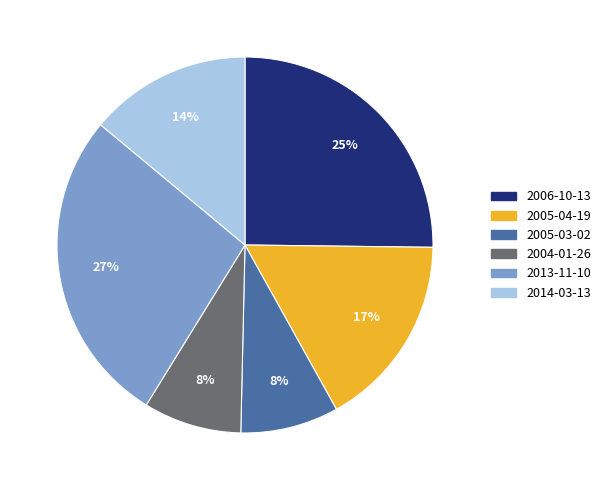

To the nearest percent, what is the average slice percentage?

17%